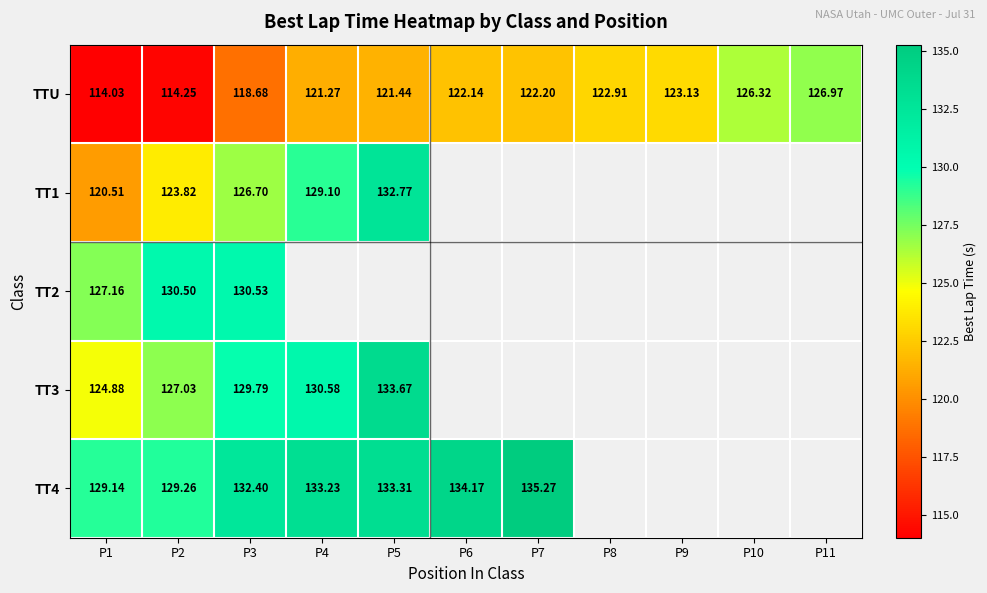

Which label corresponds to the smallest value in the chart?

P1